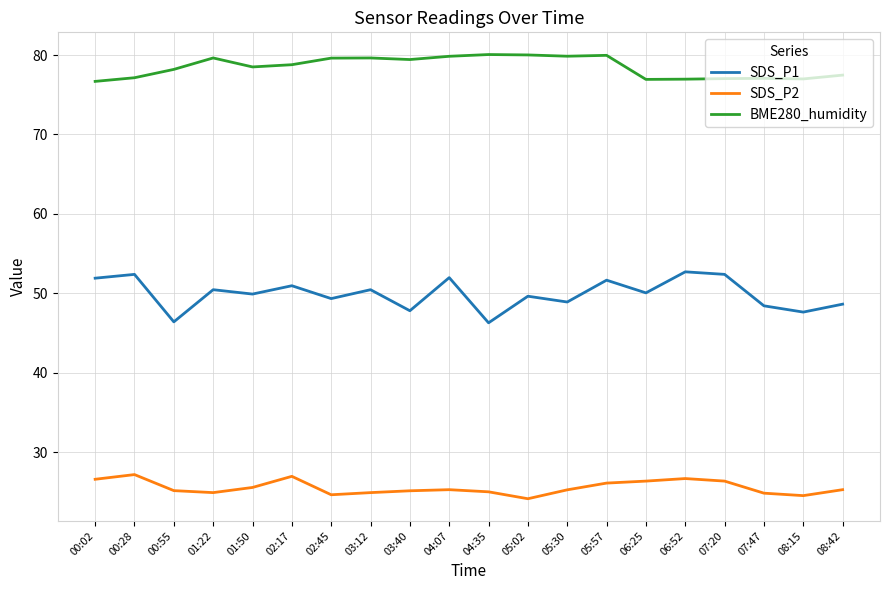

Which series changed the most between 00:28 and 07:47?

SDS_P1